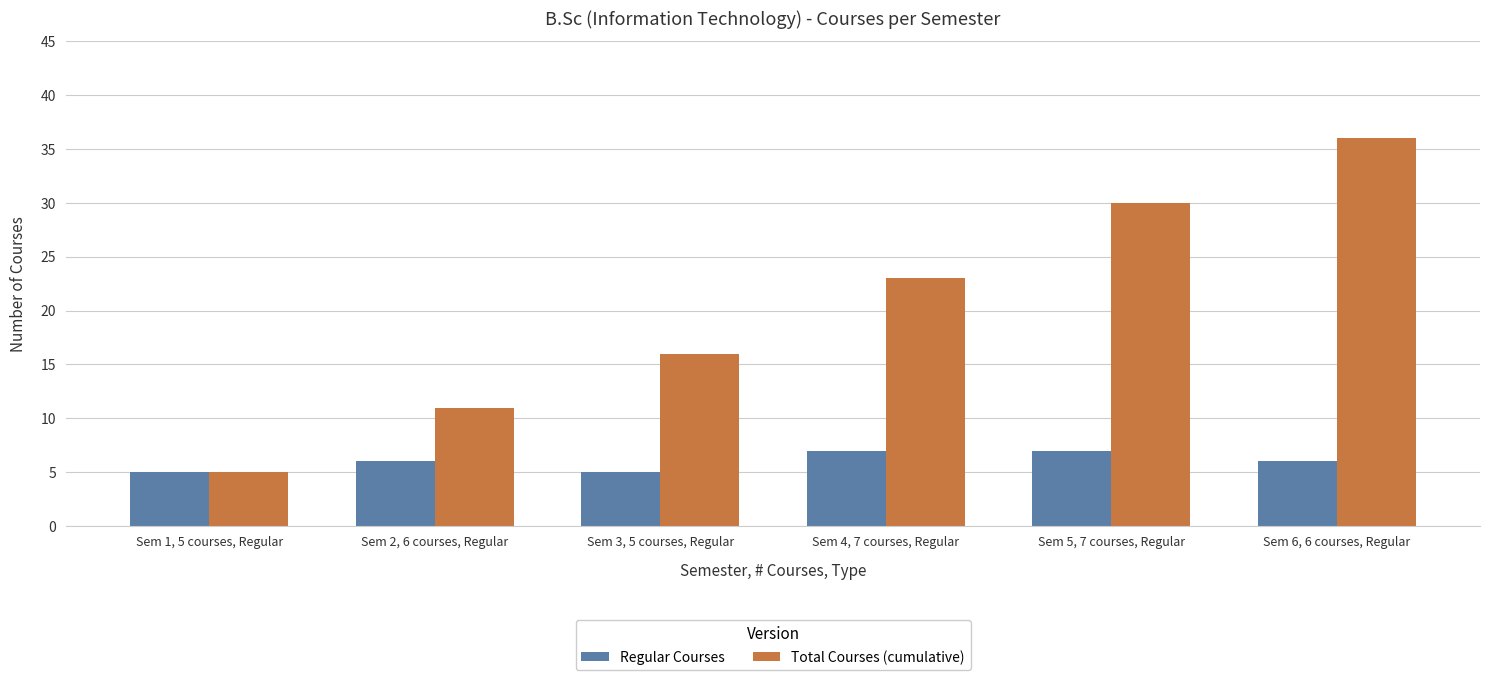

How many bars are there in each group?

2